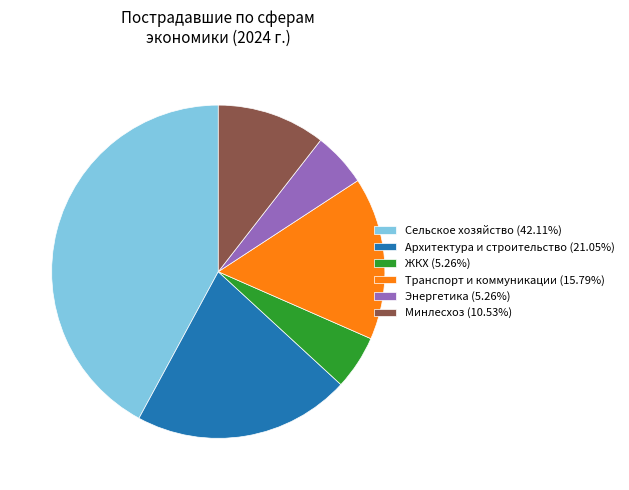

Combined, do ЖКХ (5.26%) and Энергетика (5.26%) account for over 50%?

No